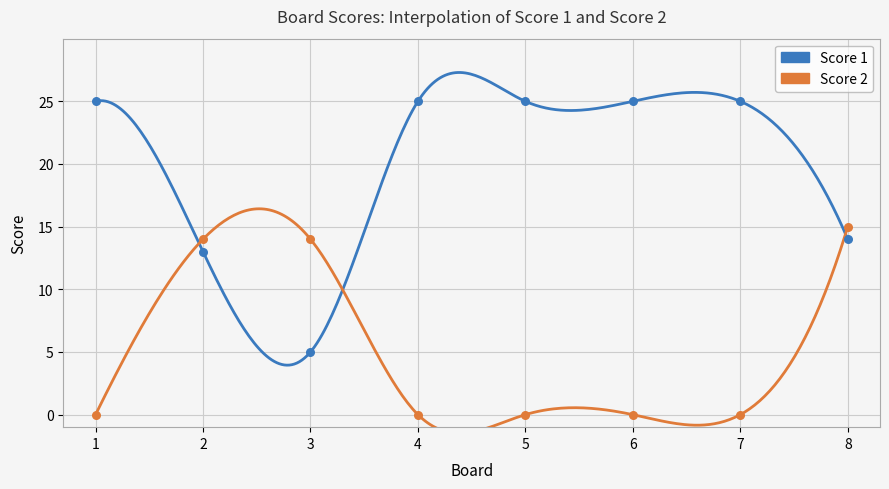

At which category is the sum across all series the highest?

8